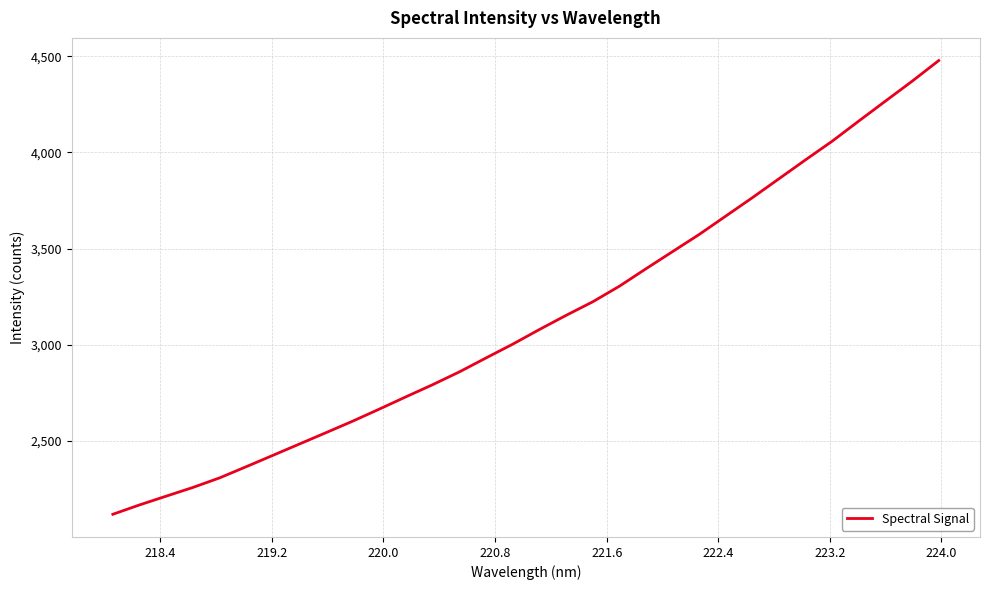

What is the difference between the maximum and minimum values?

2358.3